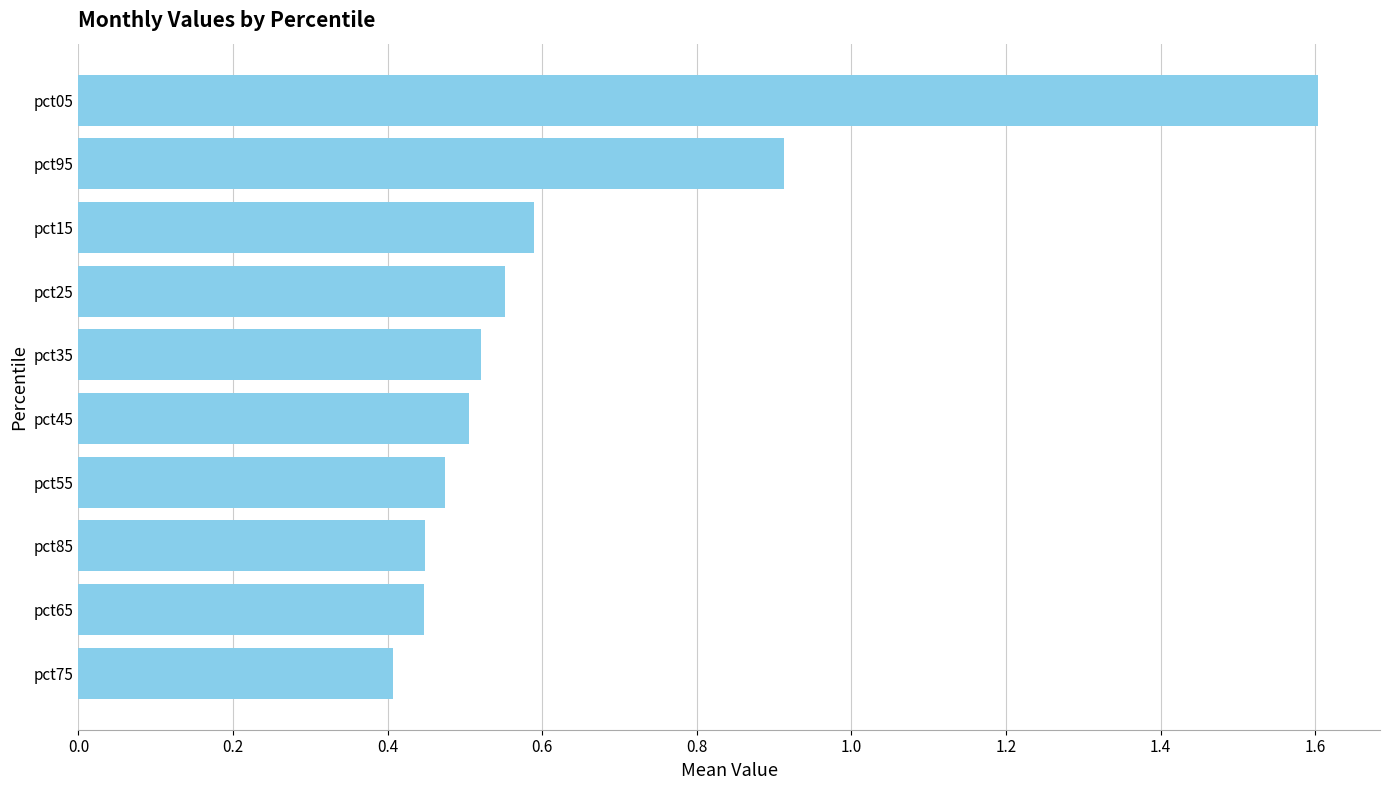

The chart shows a value of 0.5 at pct45. True or false?

True